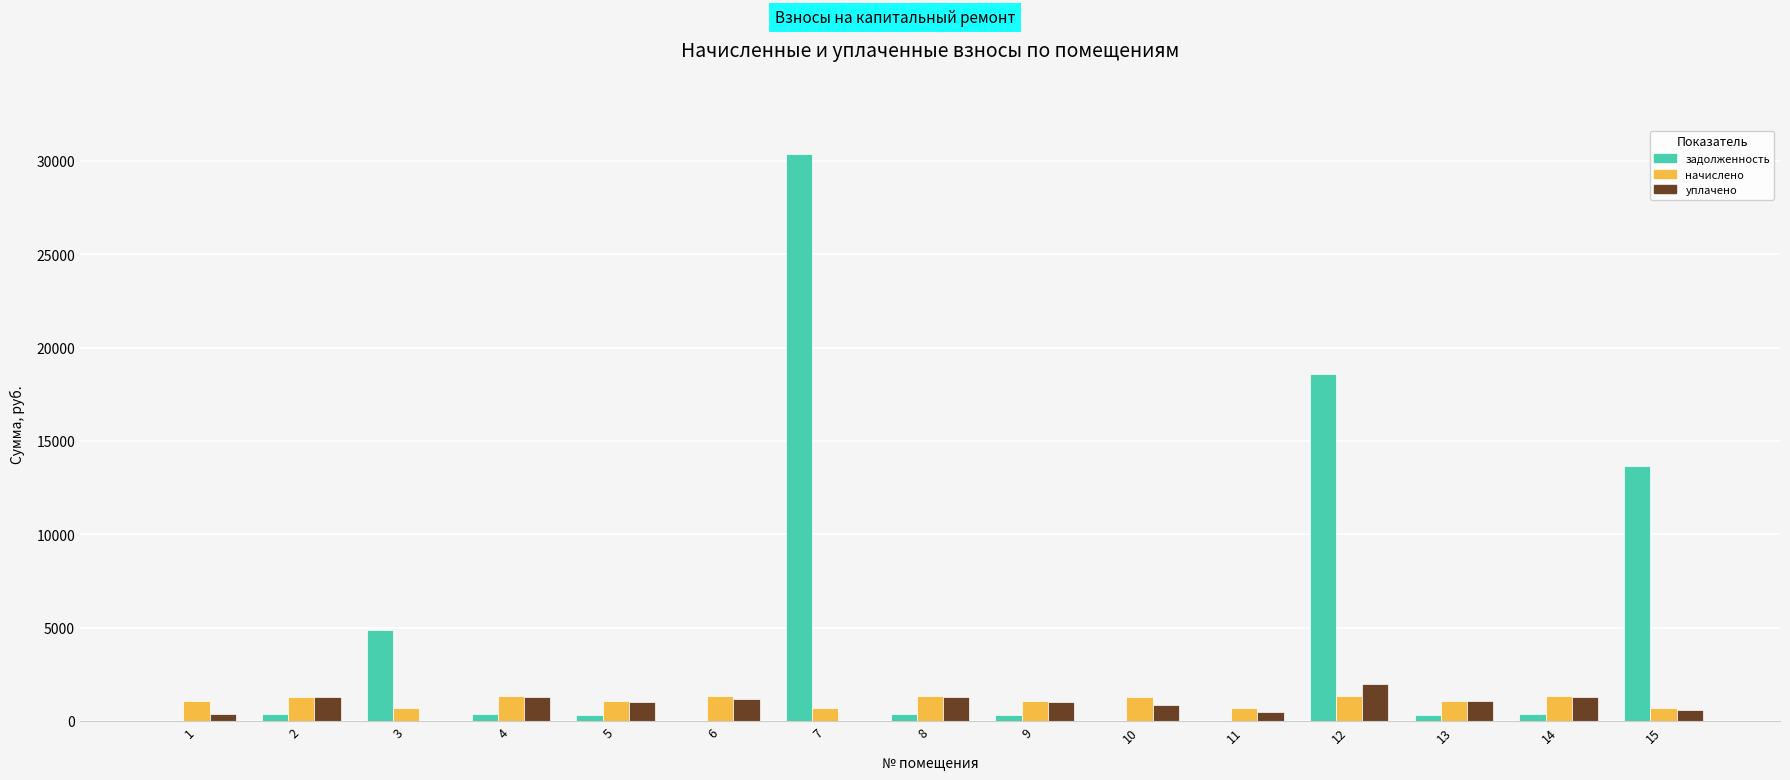

What is the maximum value shown in the chart?

30377.2